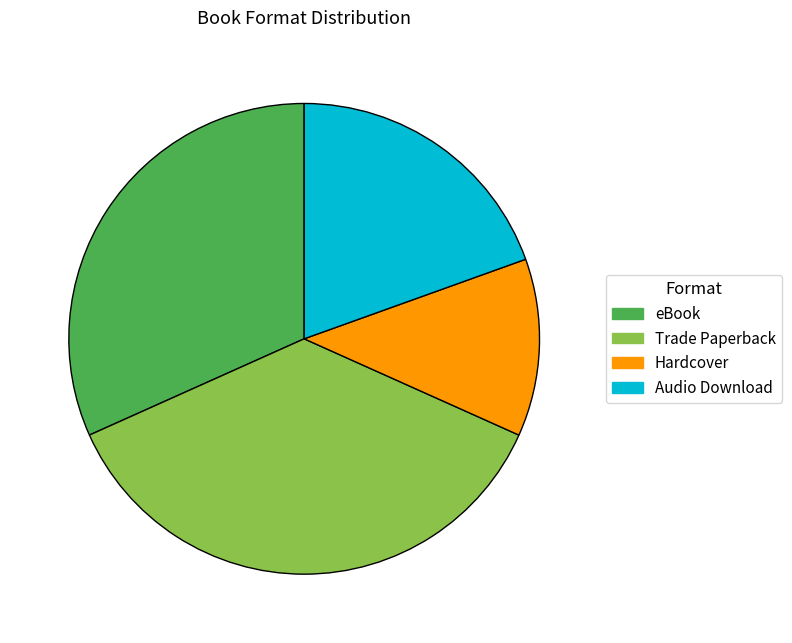

Is it true that Hardcover is 5% of the pie?

False